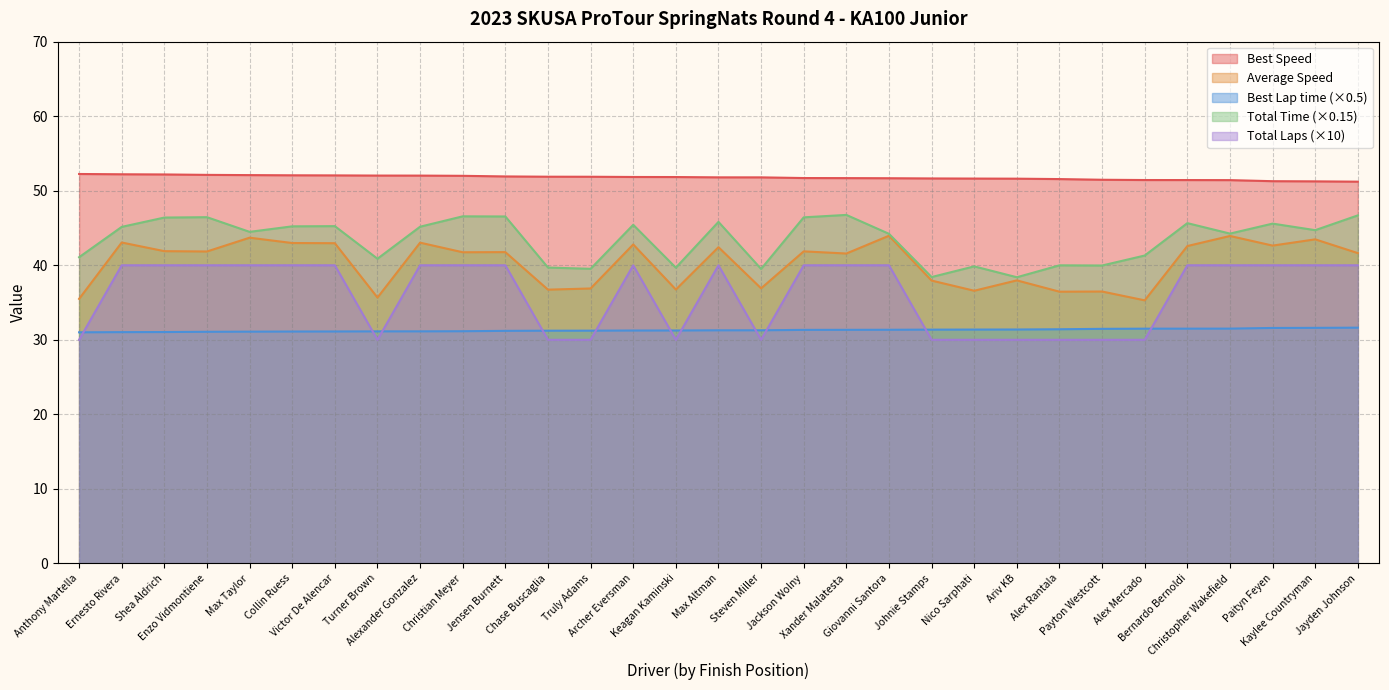

At which category is the sum across all series the highest?

Shea Aldrich